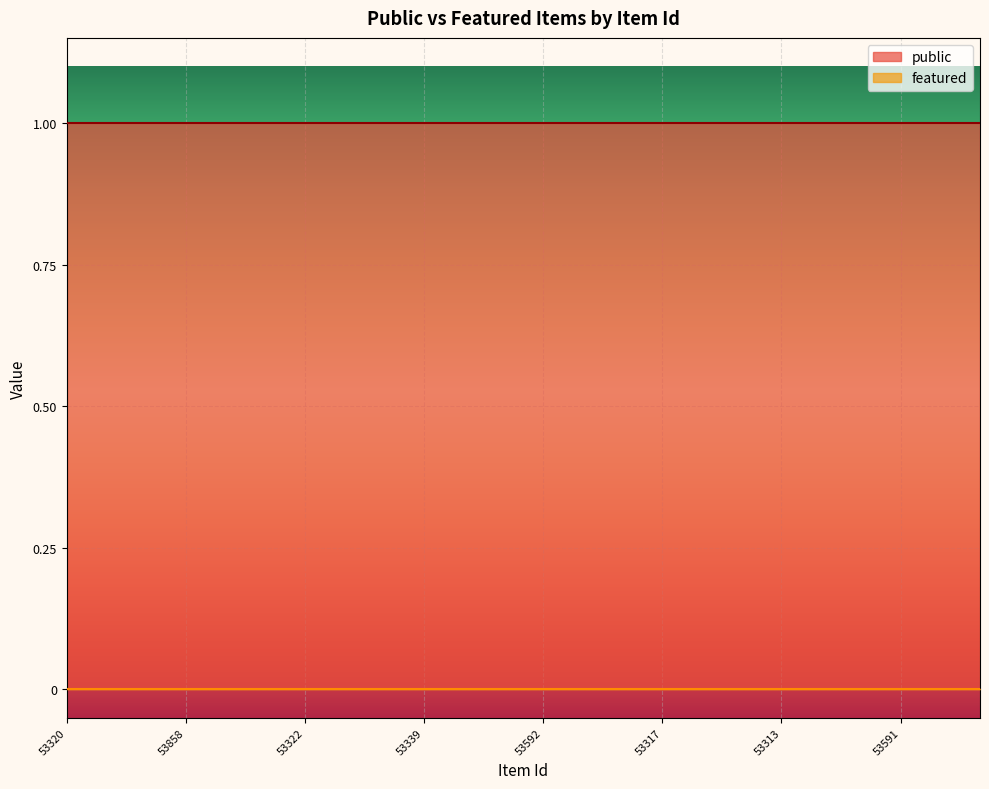

What is the value of the public point at the 14th from the left?

1